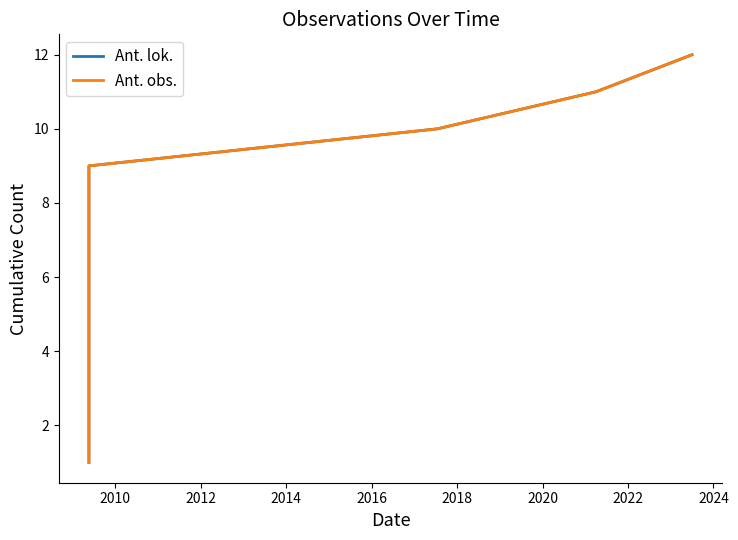

Rank the series at 2016 from highest to lowest value.

Ant. lok., Ant. obs.